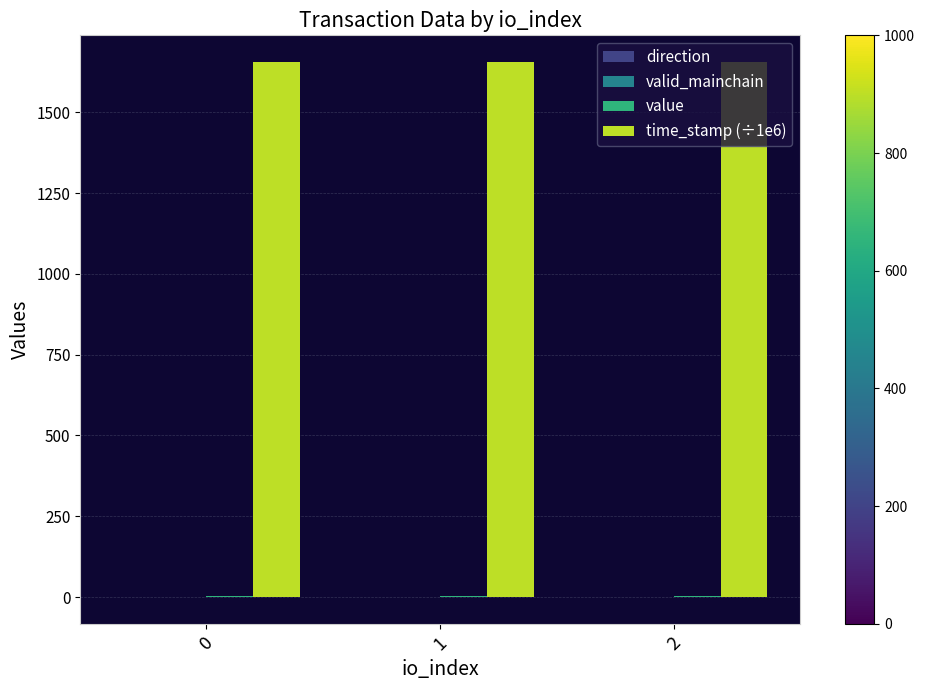

Which series has the largest total across all categories?

time_stamp (÷1e6)